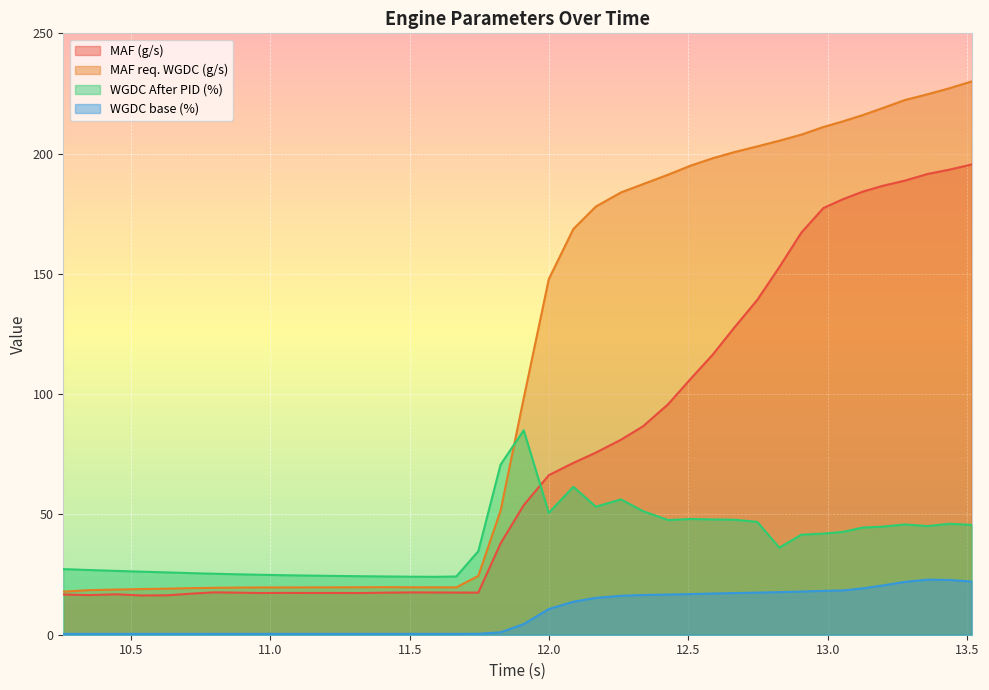

What is the sum of the MAF (g/s) values at 10.63 and 11.136?

33.8